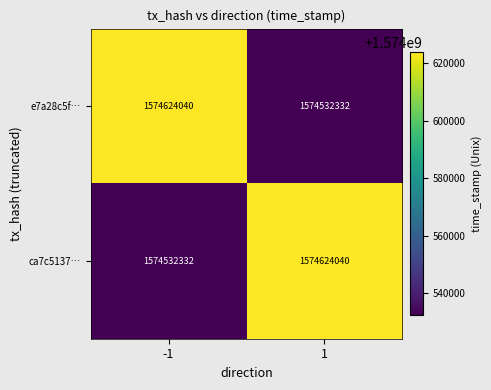

What is the difference between the highest and lowest values at 1?

91708